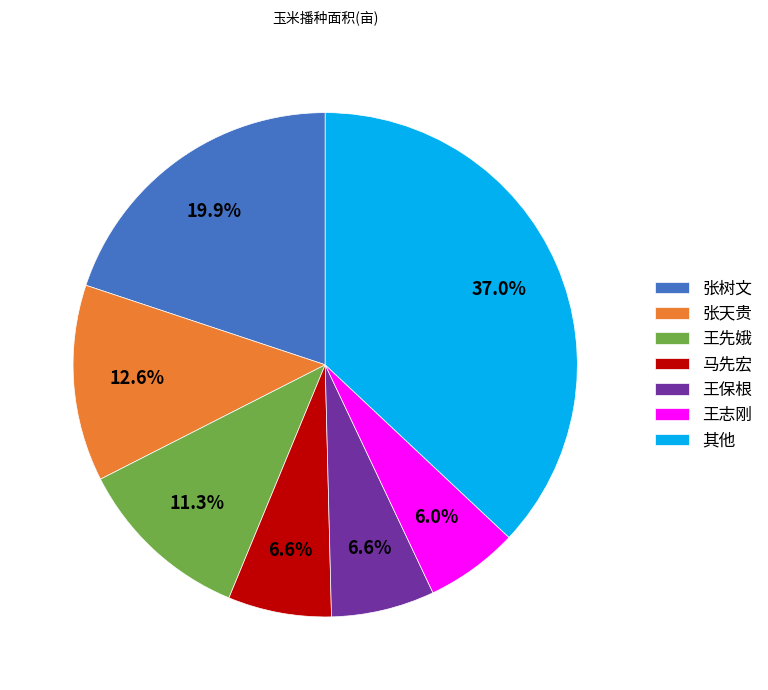

Count the number of slices in the pie.

7